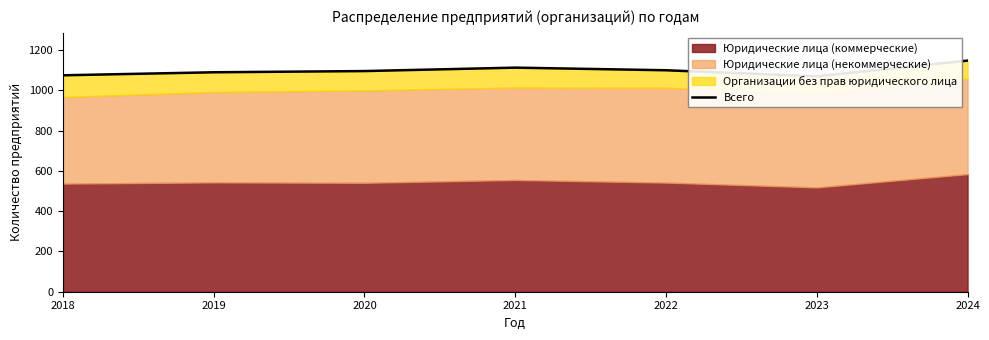

What is the approximate value at 2022?

1100